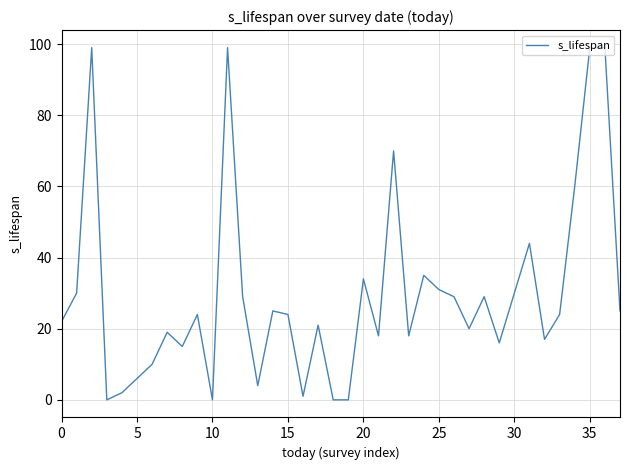

How many lines are shown in the chart?

1